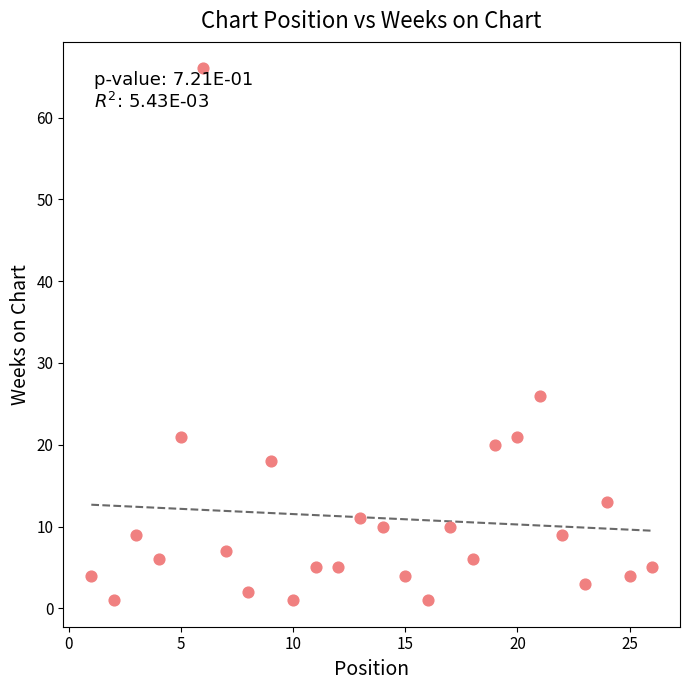

What Y value in the scatter plot is closest to 33?

26